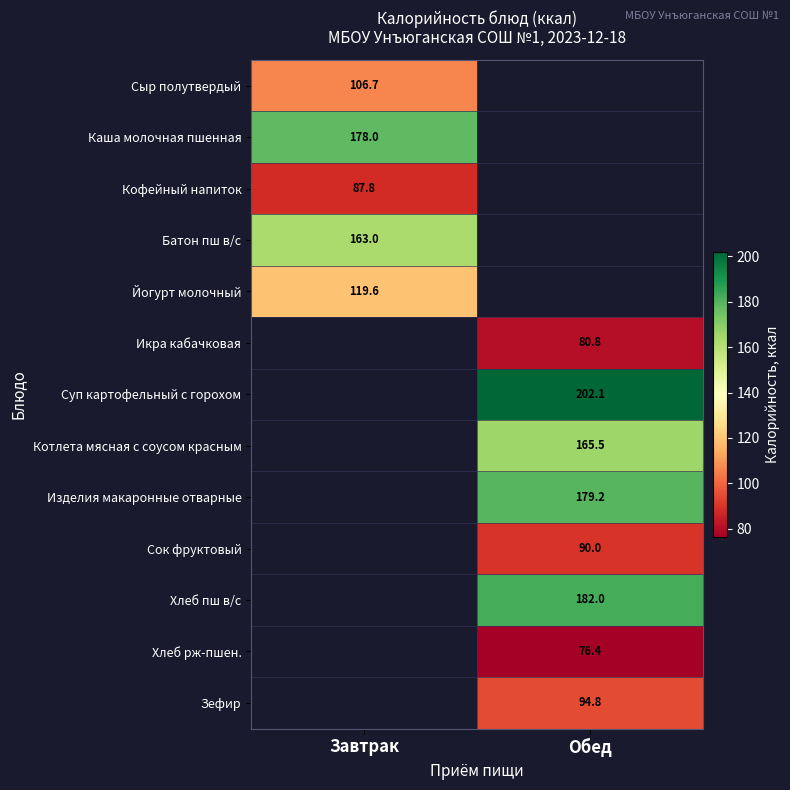

Which has a higher value, Обед or Завтрак?

Завтрак